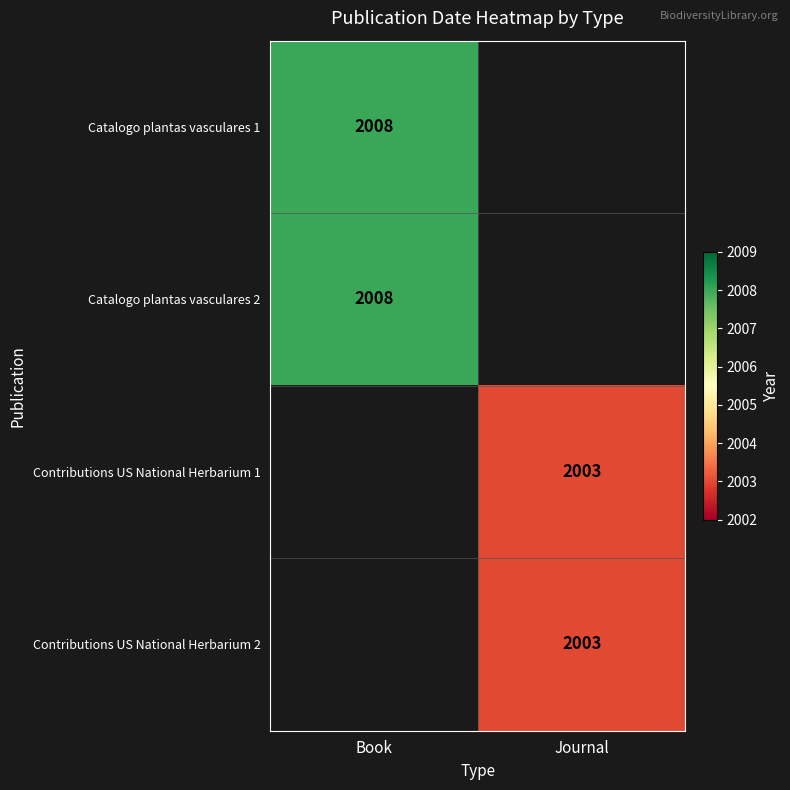

The Catalogo plantas vasculares 1 series shows 2008 at Book. True or false?

True